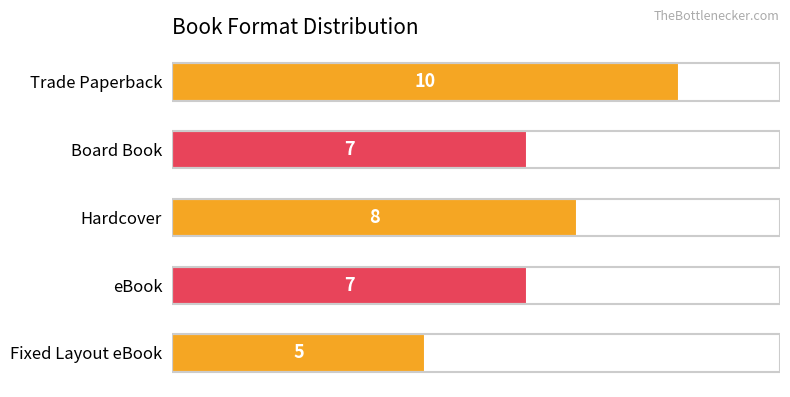

Is it true that the value at Fixed Layout eBook is 8?

False